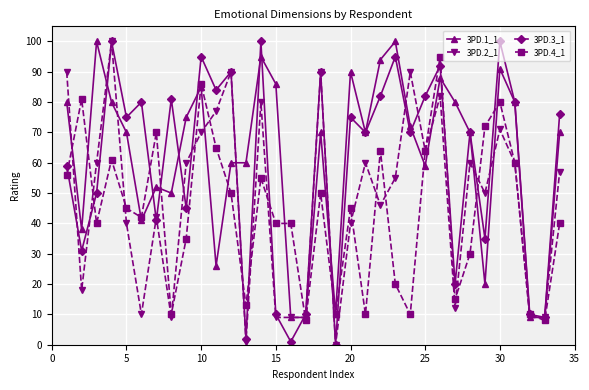

True or false: 3PD.4_1 has more than 2 interior local peaks.

True